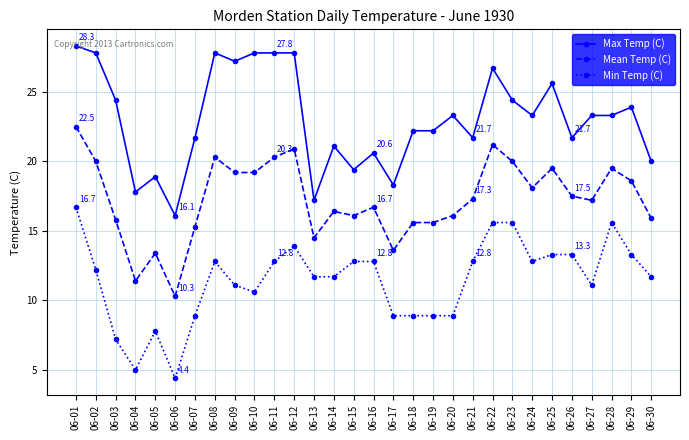

Rank the series at 06-19 from highest to lowest value.

Max Temp (C), Mean Temp (C), Min Temp (C)